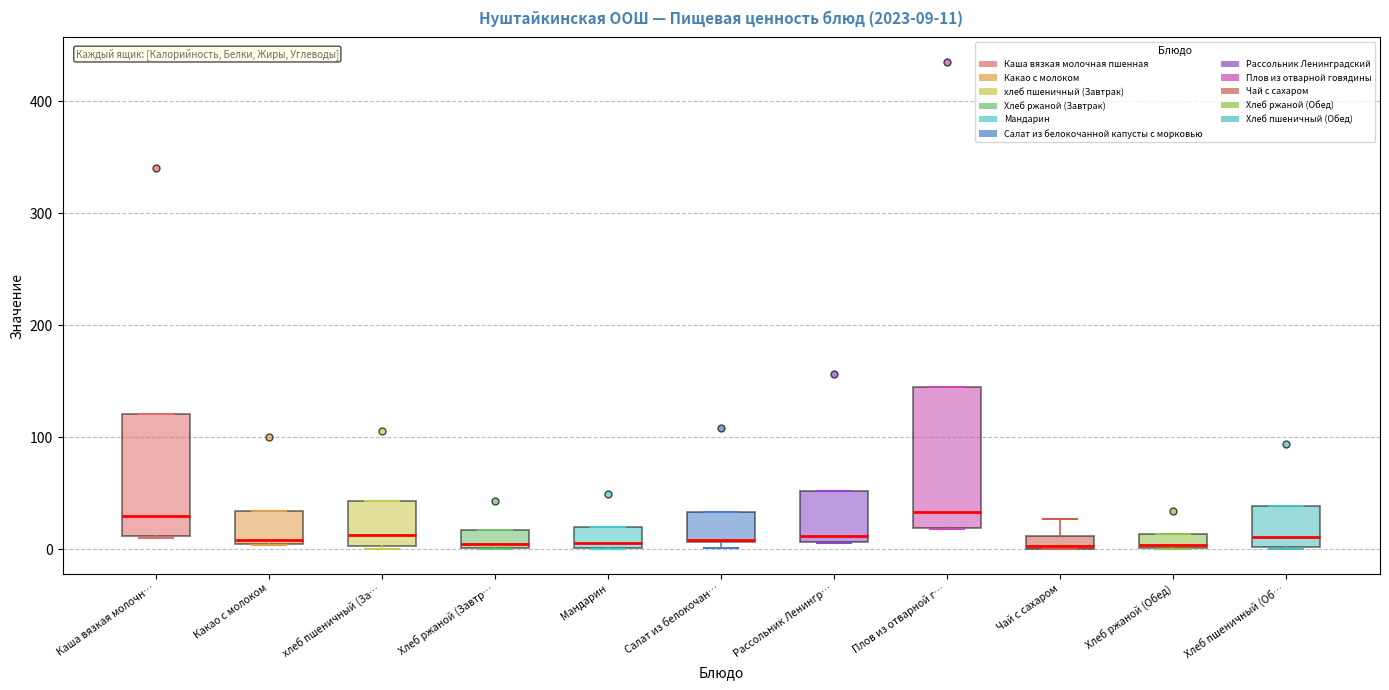

Which box is the tallest, from its lower edge to its upper edge?

Плов из отварной г…